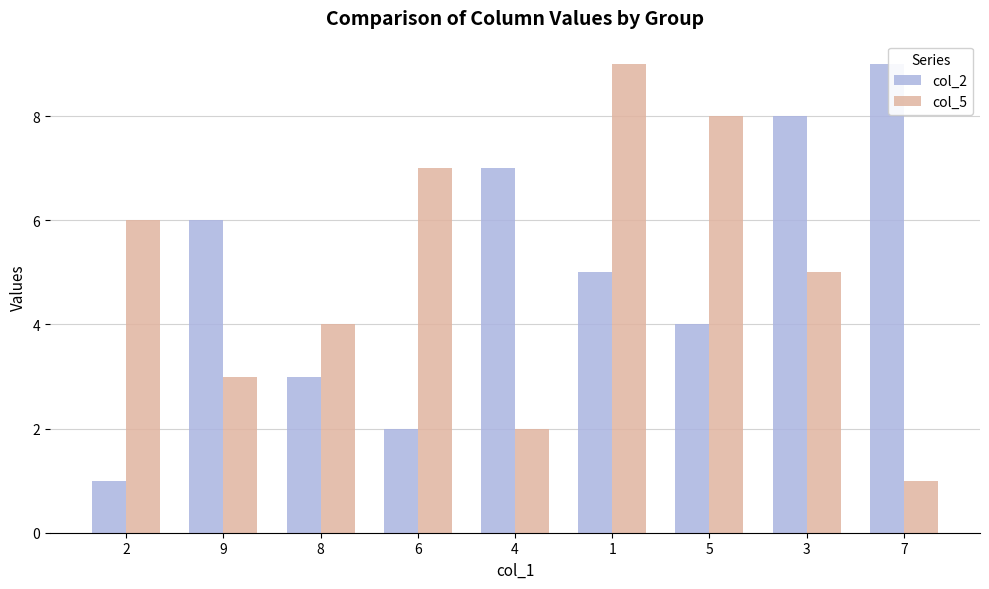

At which label does col_5 first exceed 5?

2